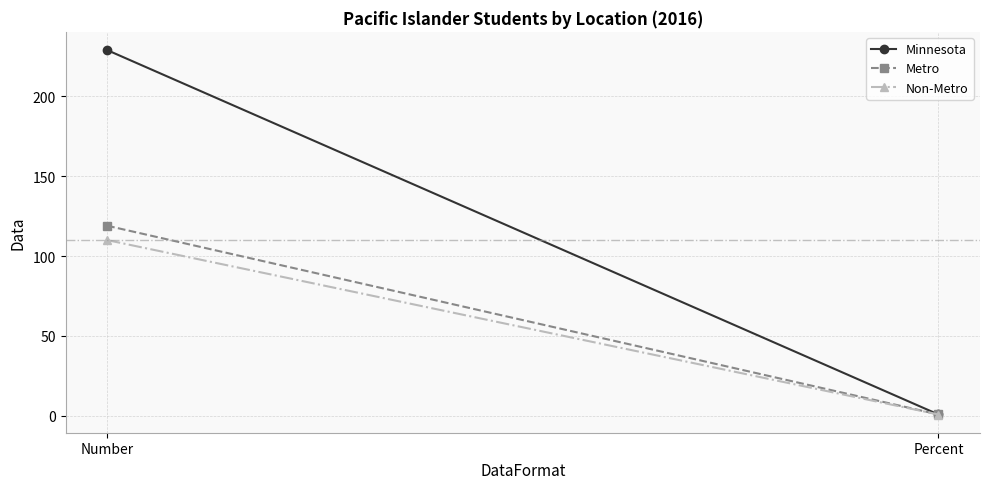

Which series has the largest total across all categories?

Minnesota